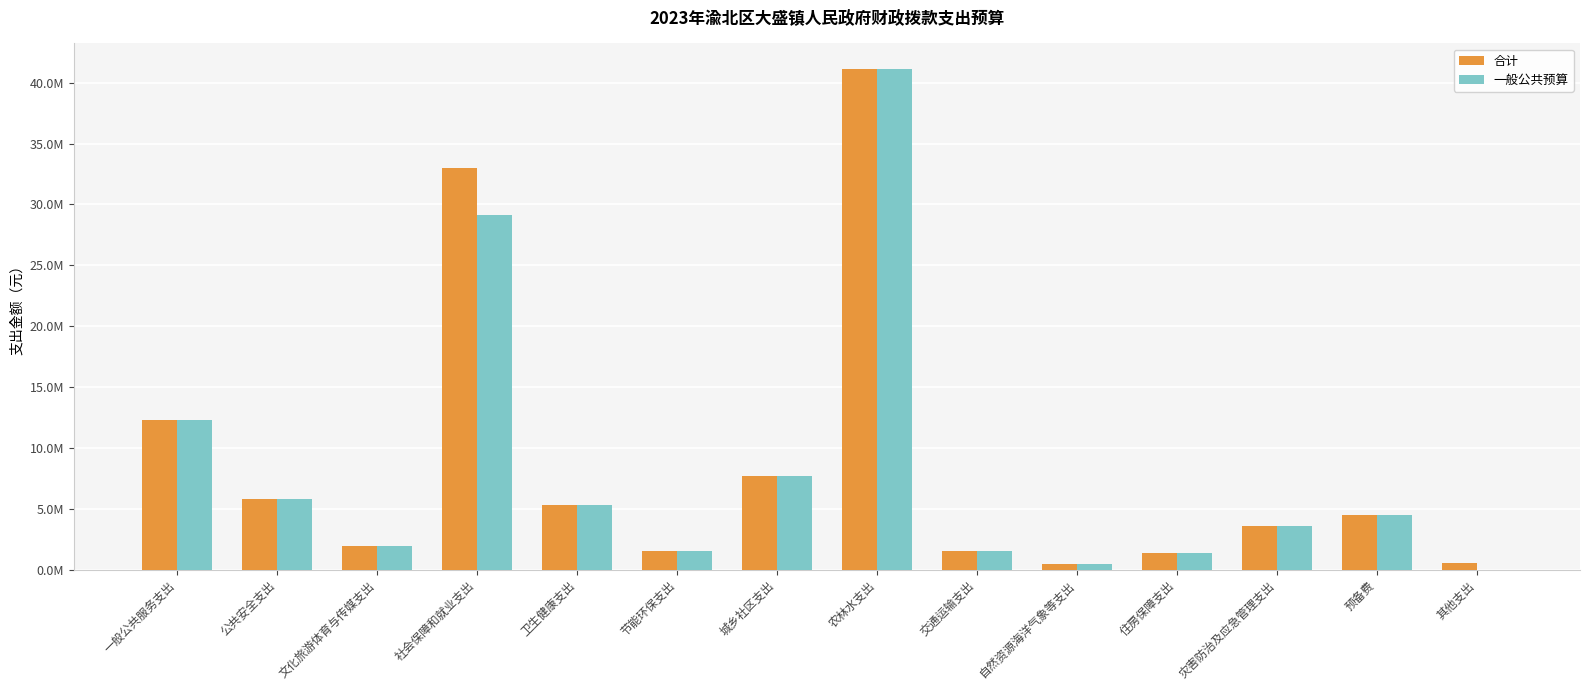

Rank the series at 城乡社区支出 from lowest to highest value.

一般公共预算, 合计